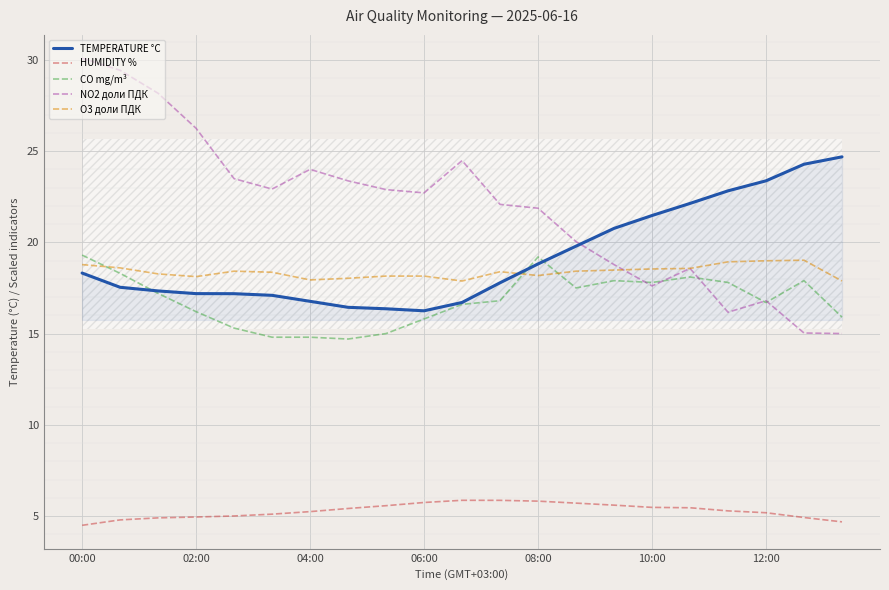

What is the difference between the O3 доли ПДК values at 00:00 and 02:00?

0.7